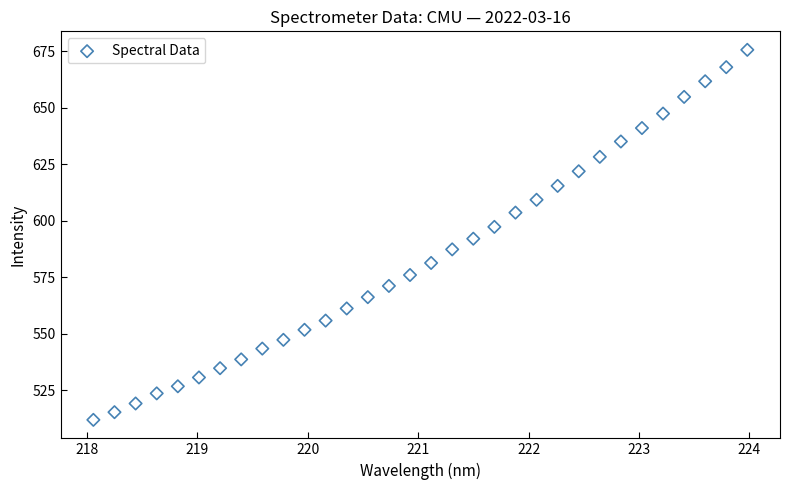

What is the range of Y values (max minus min)?

163.6